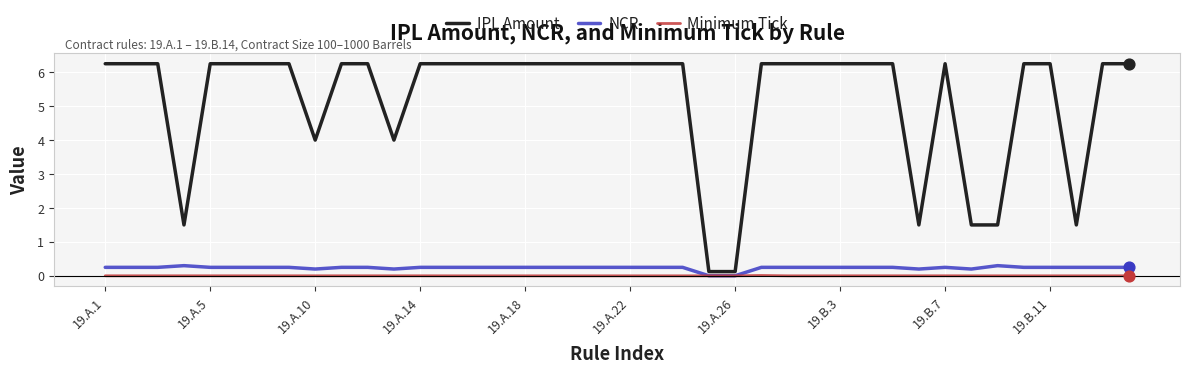

Which series has the largest range (max minus min)?

IPL Amount